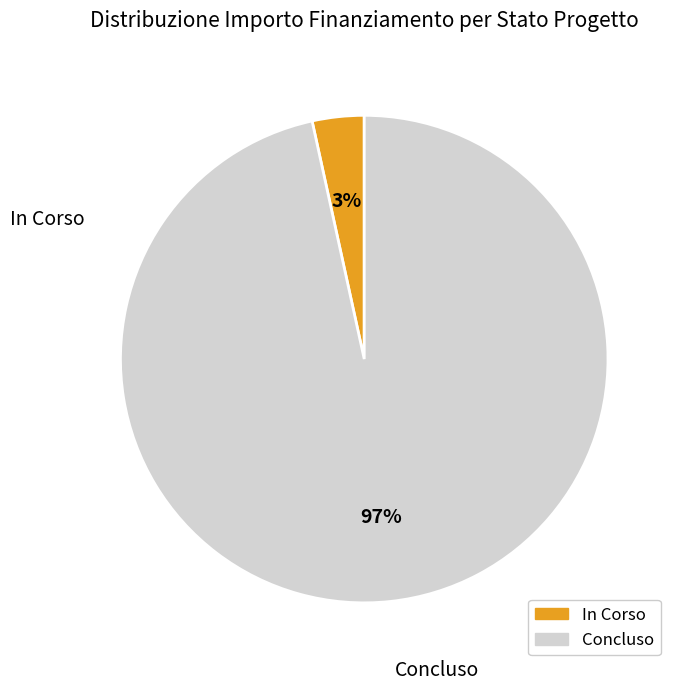

Does any single category account for the majority?

Yes